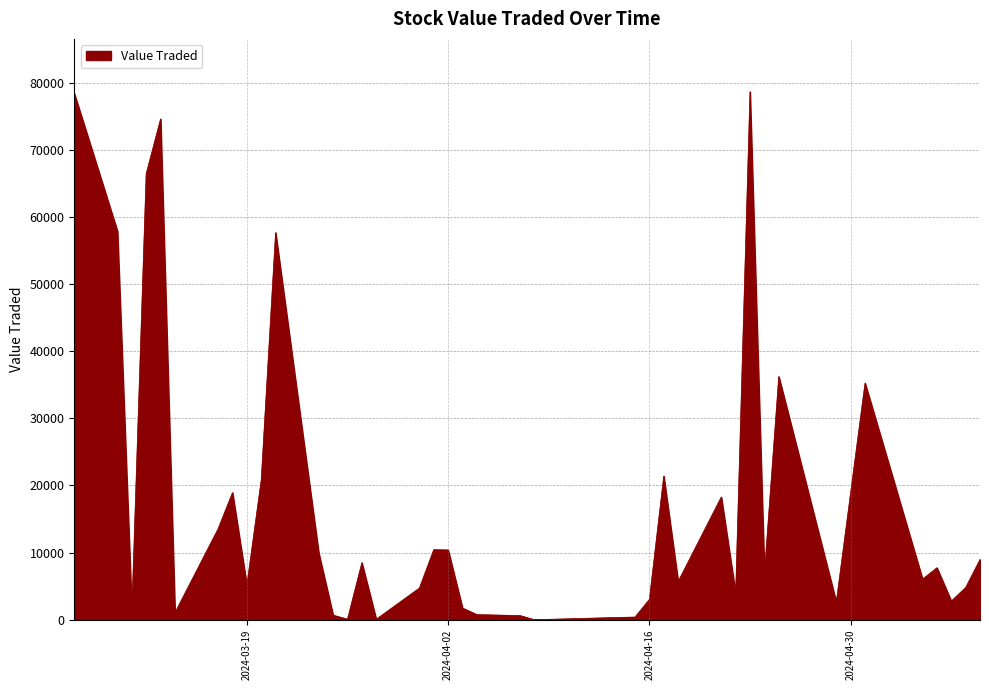

What is the greatest value displayed?

78646